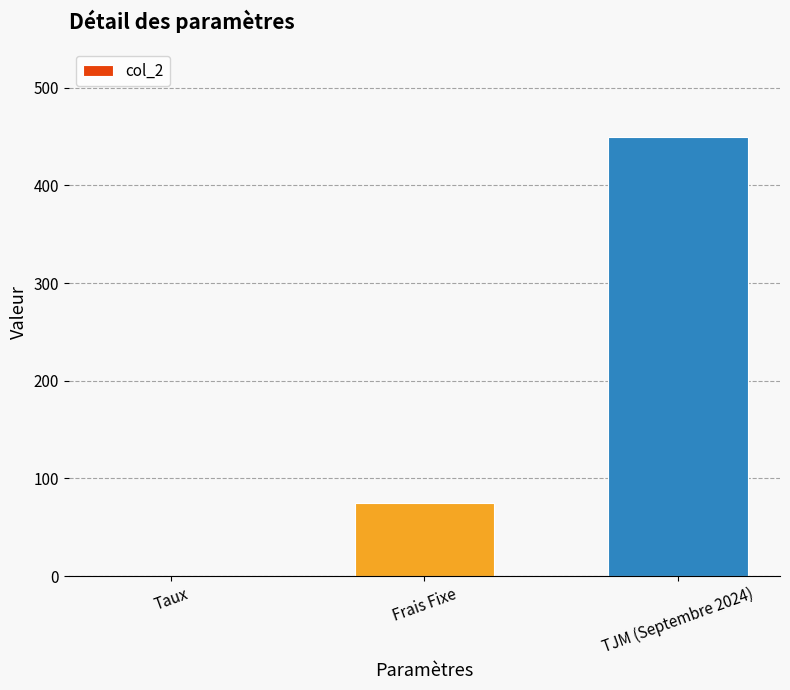

Are the bars horizontal?

No